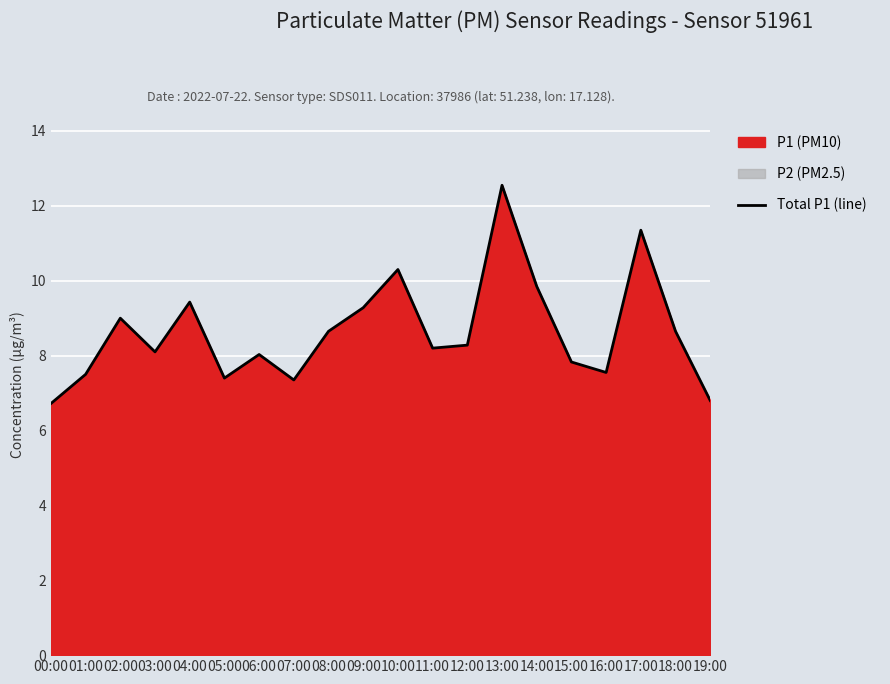

List the labels in order of value, smallest first.

00:00, 19:00, 07:00, 05:00, 01:00, 16:00, 15:00, 06:00, 03:00, 11:00, 12:00, 08:00, 18:00, 02:00, 09:00, 04:00, 14:00, 10:00, 17:00, 13:00